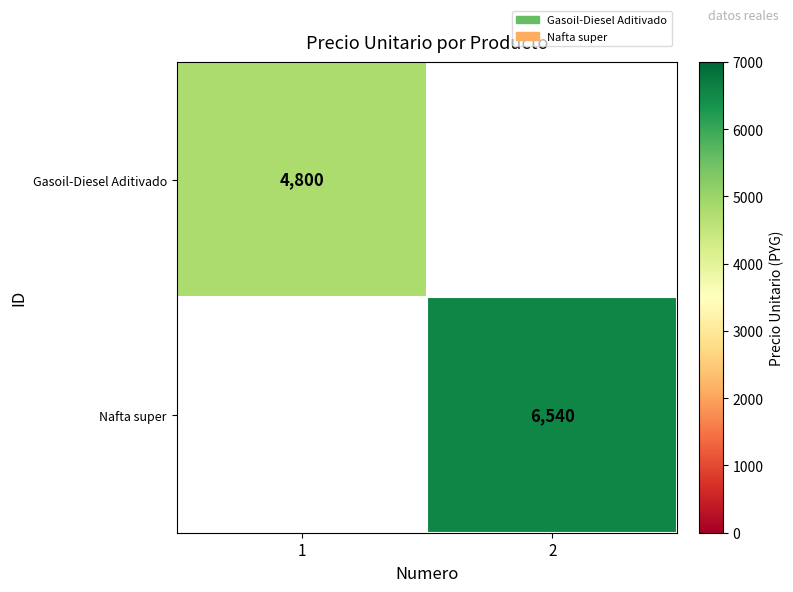

What is the smallest value displayed?

4800.0